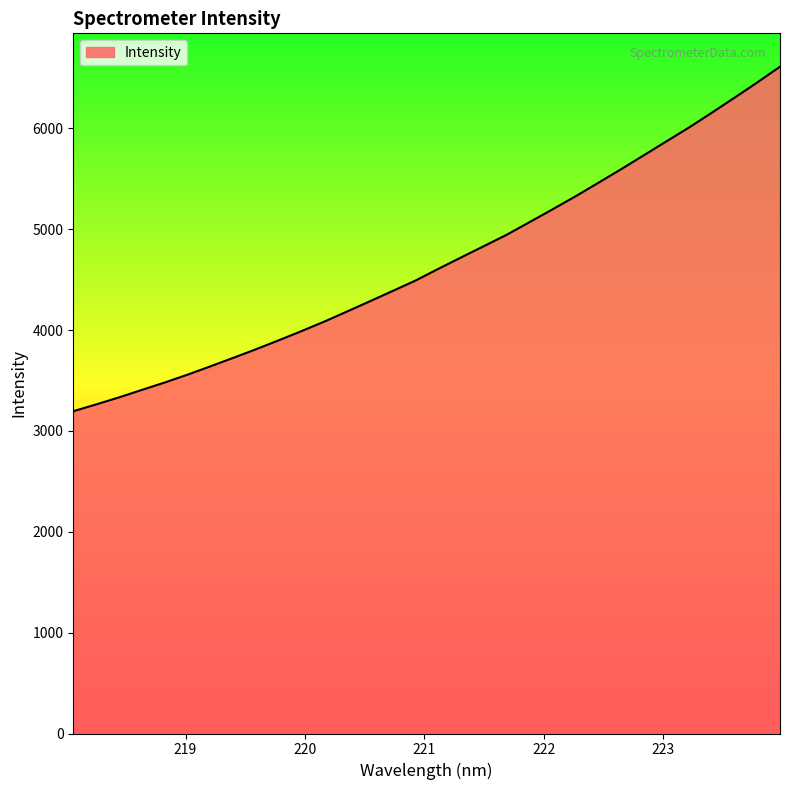

What is the difference between the maximum and minimum values?

3416.1